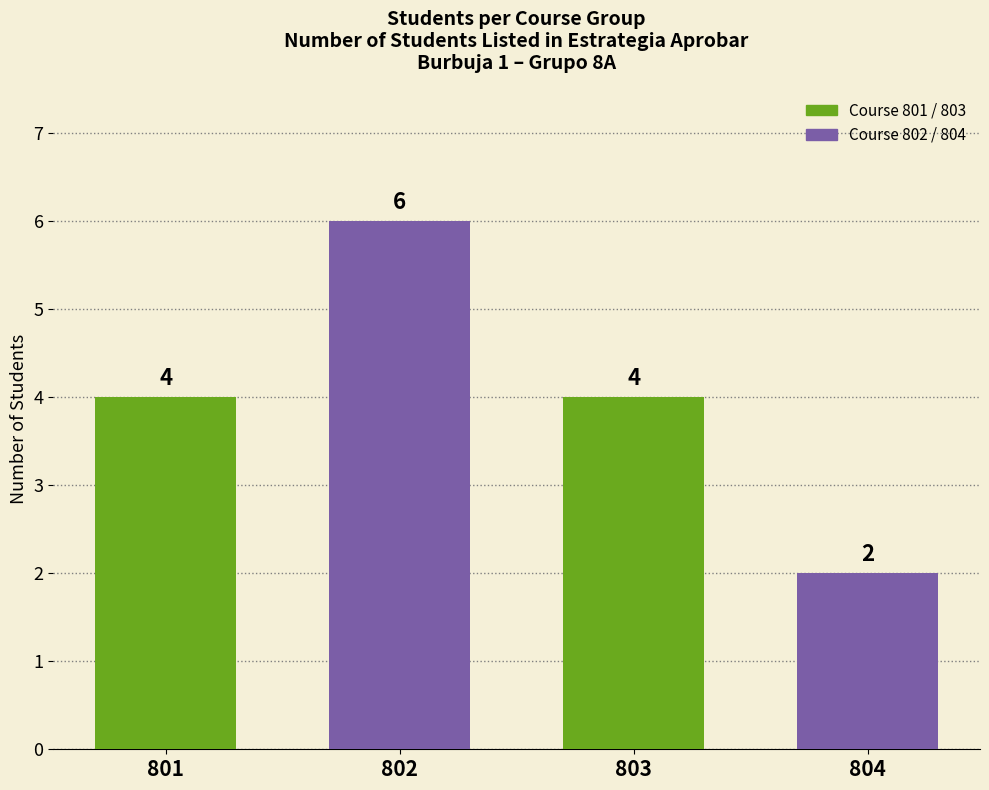

Reading left to right, list all the values displayed in this chart.

4	6	4	2